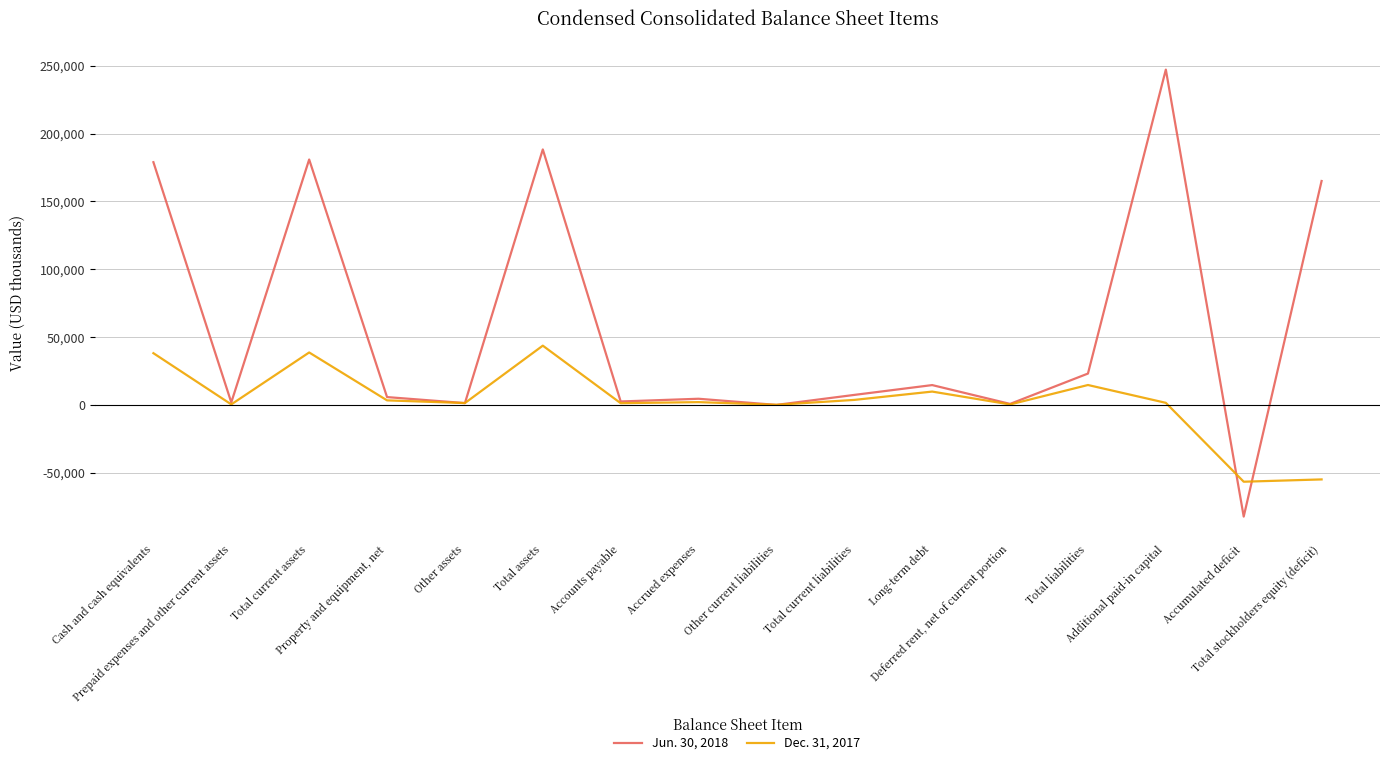

Rank the series by their average value, from lowest to highest.

Dec. 31, 2017, Jun. 30, 2018